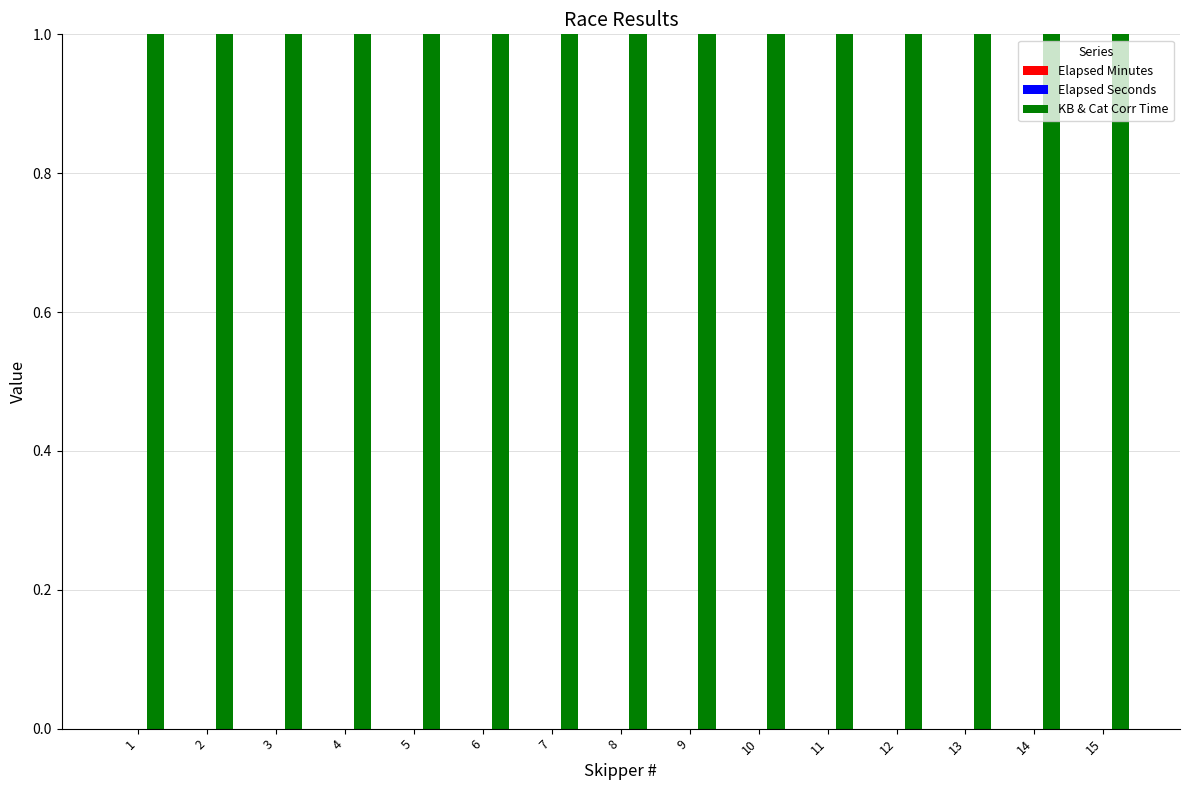

At how many categories does at least one series exceed 87?

15